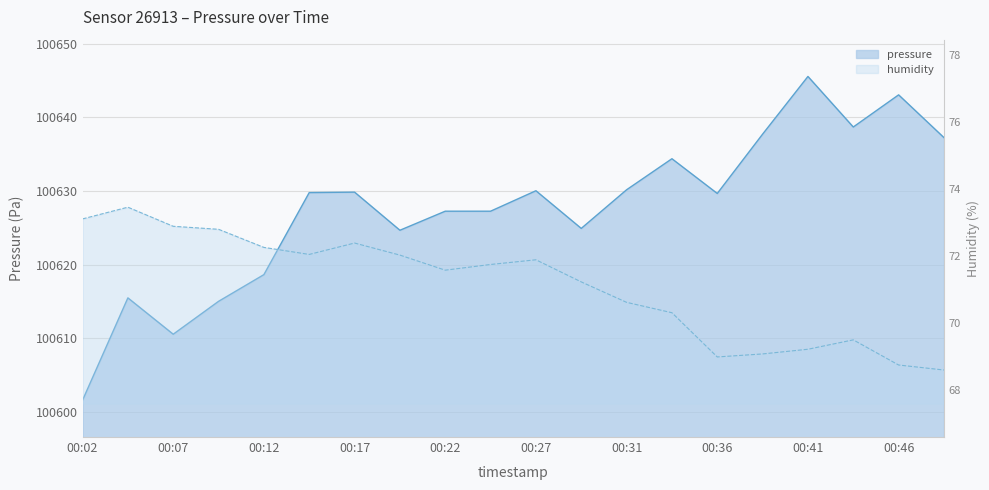

What is the difference between the highest and lowest values at 00:24?

100555.5